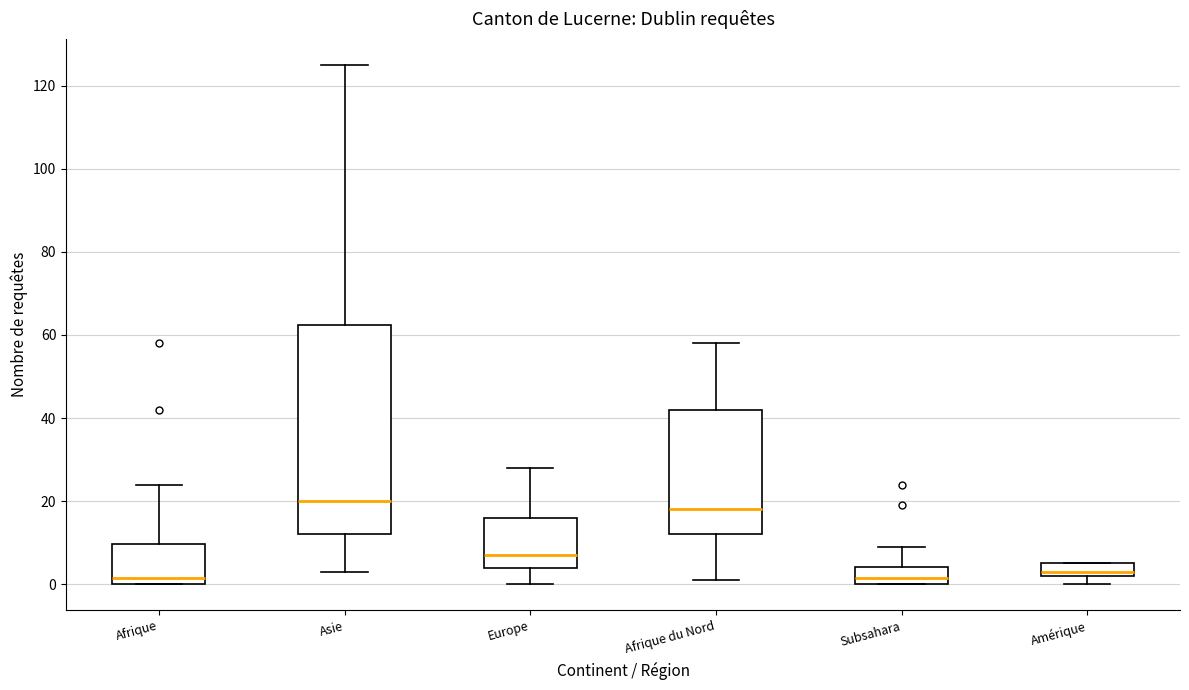

Reading left to right, transcribe this box plot: for each box, give where its median line is, the range the box spans, and where its two whiskers end, as read against the y-axis. The values are not printed on the chart, so give them approximately, as read against the axis.

Afrique: median 2, box 0 to 10, whiskers 0 to 24
Asie: median 20, box 12 to 62, whiskers 4 to 126
Europe: median 8, box 4 to 16, whiskers 0 to 28
Afrique du Nord: median 18, box 12 to 42, whiskers 2 to 58
Subsahara: median 2, box 0 to 4, whiskers 0 to 10
Amérique: median 4, box 2 to 6, whiskers 0 to 6